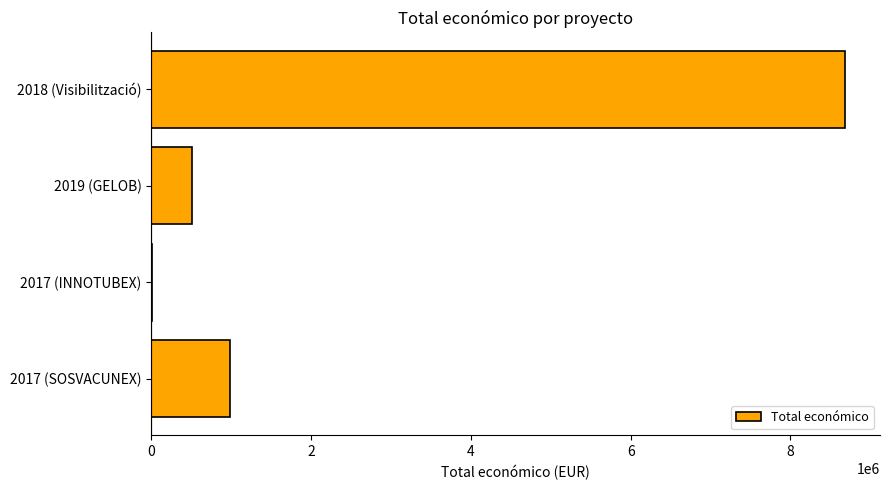

Which label corresponds to the largest value in the chart?

2018 (Visibilització)